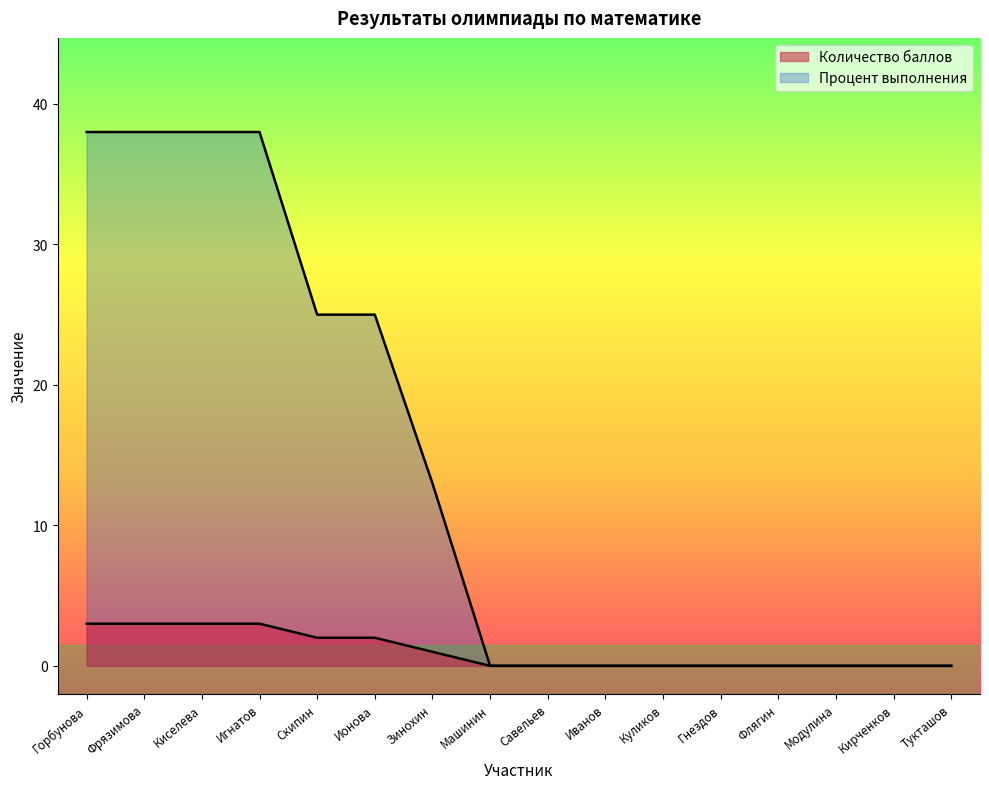

Rank the series by their maximum value, from lowest to highest.

Количество баллов, Процент выполнения